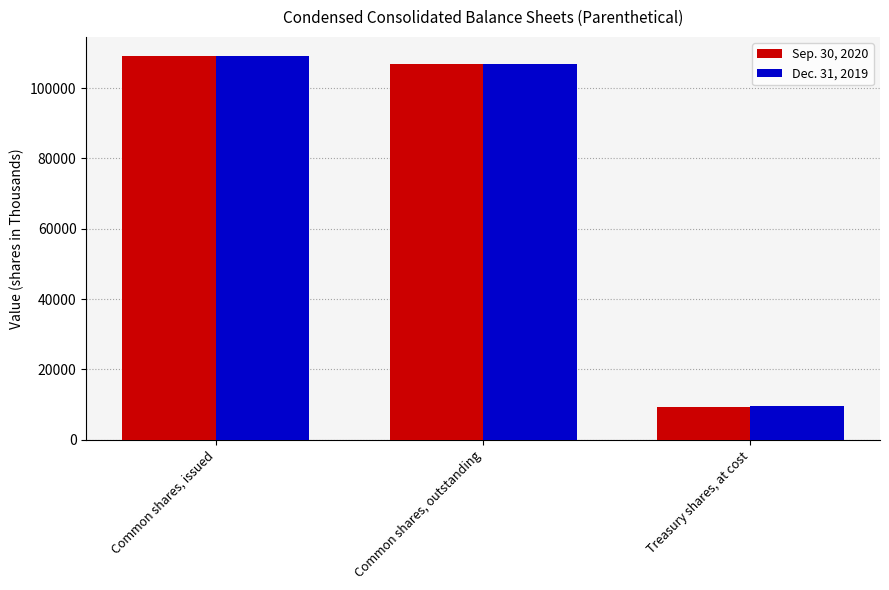

What is the total value across all series at Common shares, issued?

218220